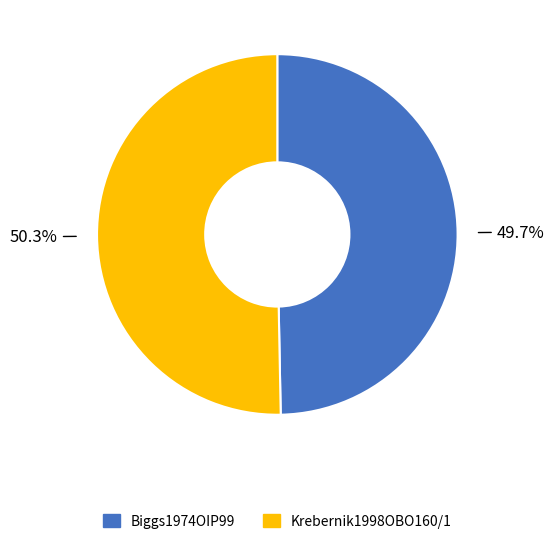

What percentage is the Biggs1974OIP99 slice, to the nearest percent?

50%